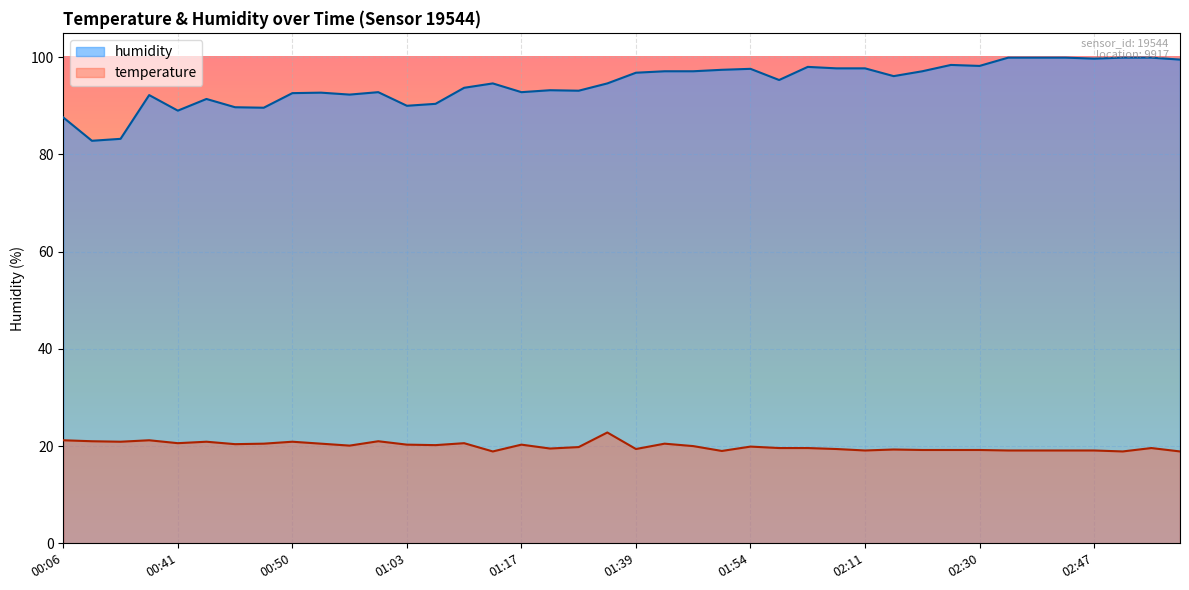

How many data points in temperature are above 19?

36